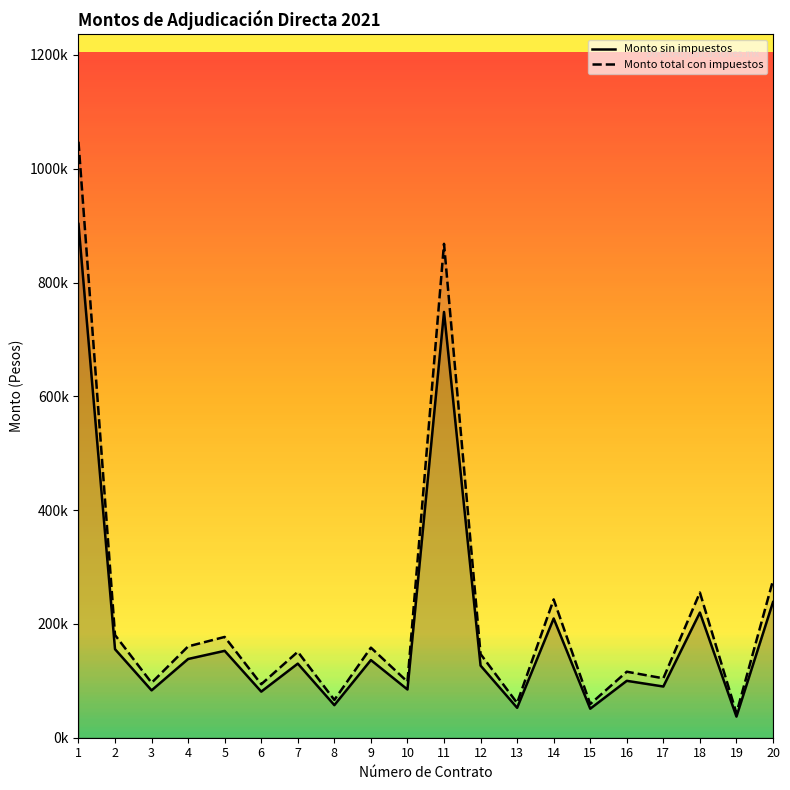

At which label is Monto total con impuestos closest to 545281?

20